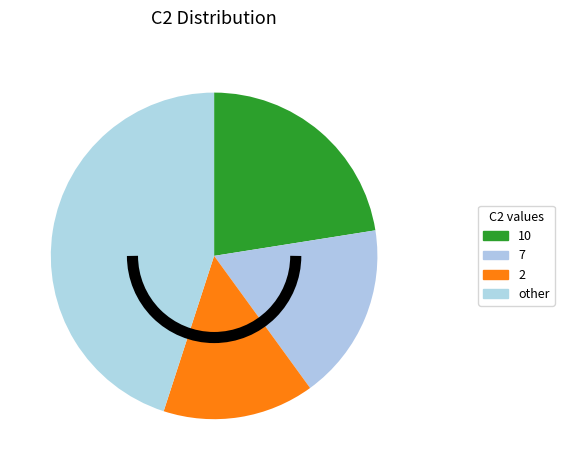

Which category has the smallest portion of the pie?

2